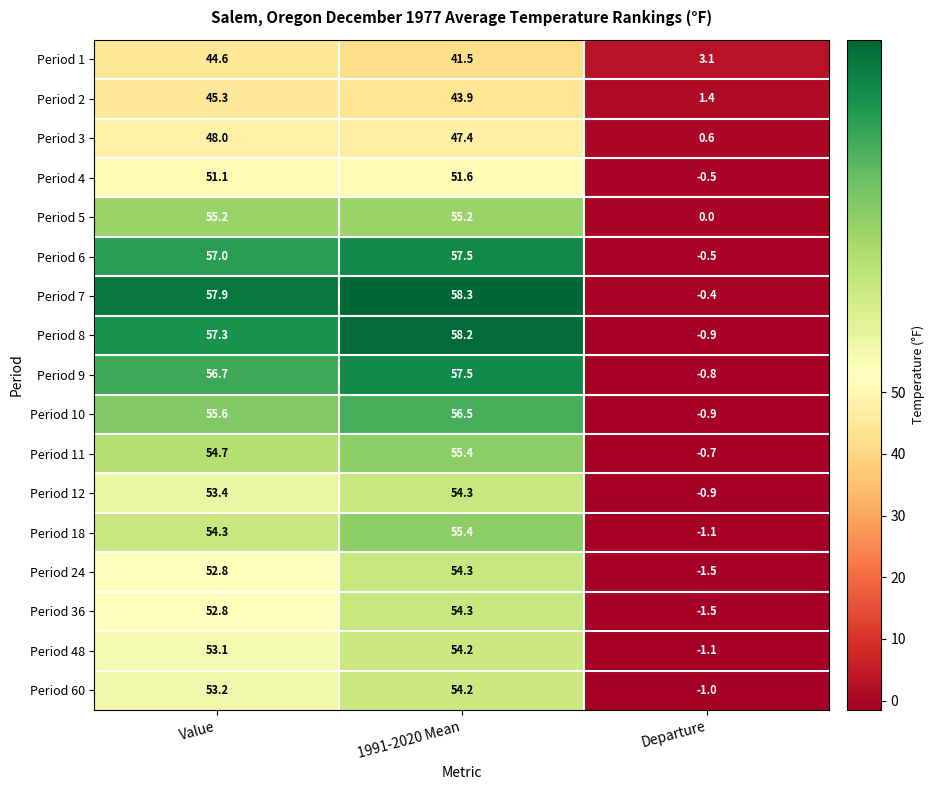

Which series has the widest spread of values?

Period 8